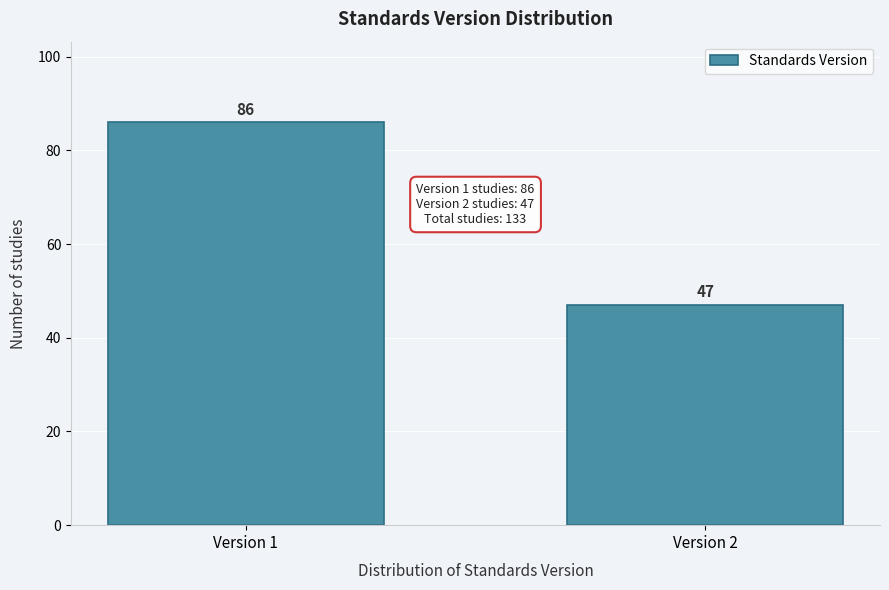

Reading left to right, extract all data points from this chart.

Version 1=86	Version 2=47